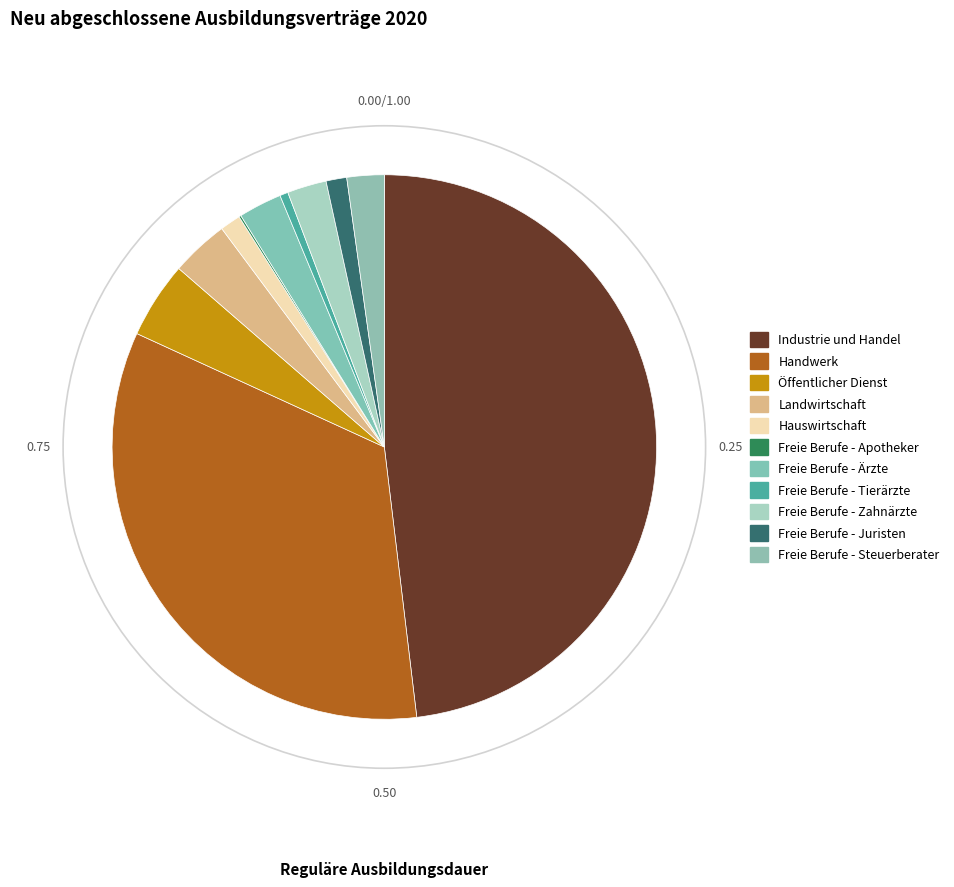

Approximately how many times larger is the value at Freie Berufe - Zahnärzte compared to Handwerk?

0.1